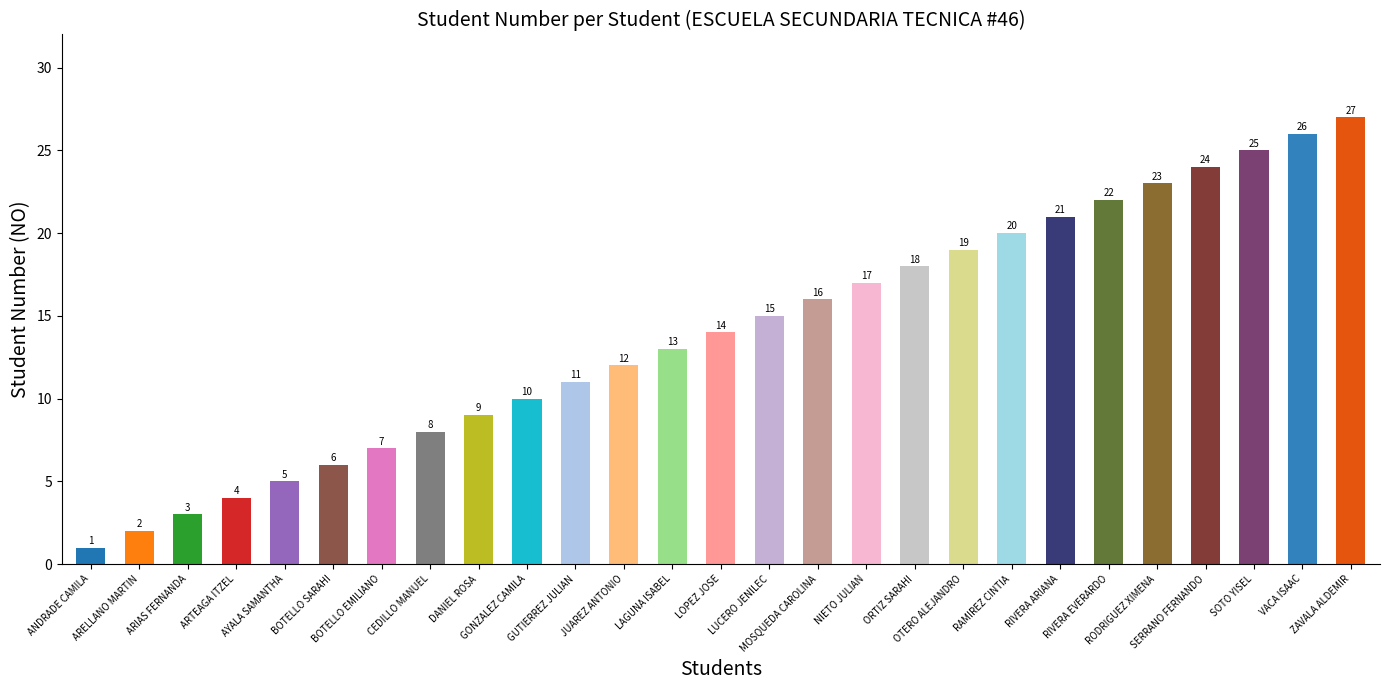

Reading left to right, list all the values displayed in this chart.

ANDRADE CAMILA=1	ARELLANO MARTIN=2	ARIAS FERNANDA=3	ARTEAGA ITZEL=4	AYALA SAMANTHA=5	BOTELLO SARAHI=6	BOTELLO EMILIANO=7	CEDILLO MANUEL=8	DANIEL ROSA=9	GONZALEZ CAMILA=10	GUTIERREZ JULIAN=11	JUAREZ ANTONIO=12	LAGUNA ISABEL=13	LOPEZ JOSE=14	LUCERO JENILEC=15	MOSQUEDA CAROLINA=16	NIETO JULIAN=17	ORTIZ SARAHI=18	OTERO ALEJANDRO=19	RAMIREZ CINTIA=20	RIVERA ARIANA=21	RIVERA EVERARDO=22	RODRIGUEZ XIMENA=23	SERRANO FERNANDO=24	SOTO YISEL=25	VACA ISAAC=26	ZAVALA ALDEMIR=27